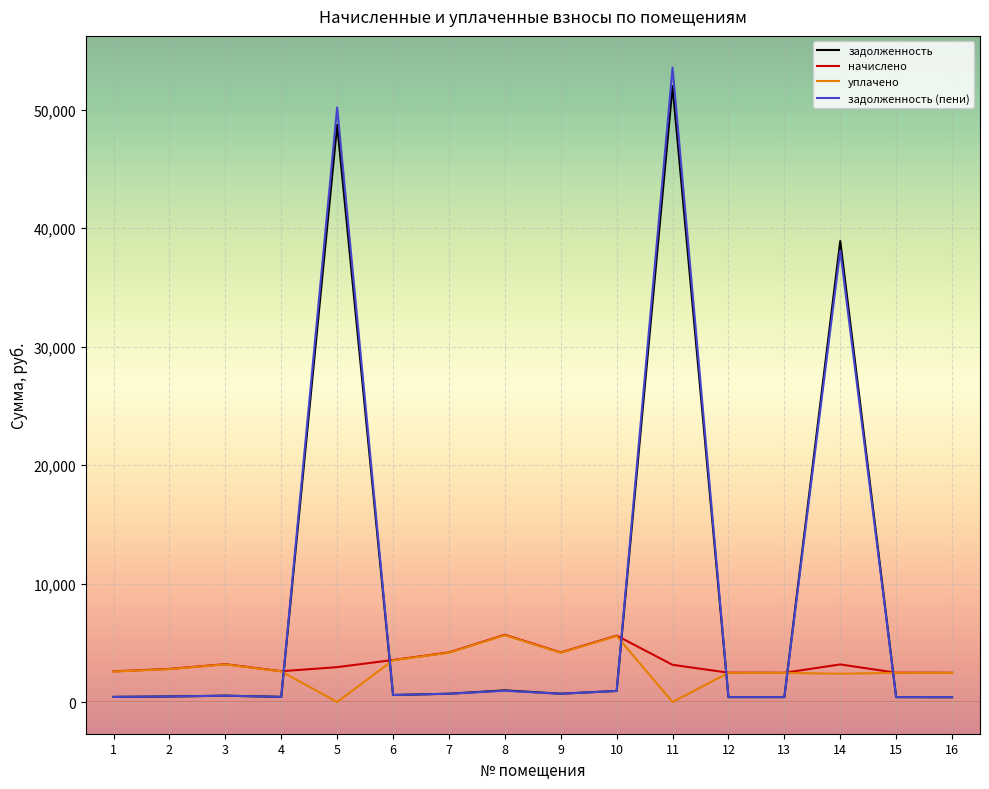

The value of задолженность (пени) at 7 is 697.7. True or false?

True